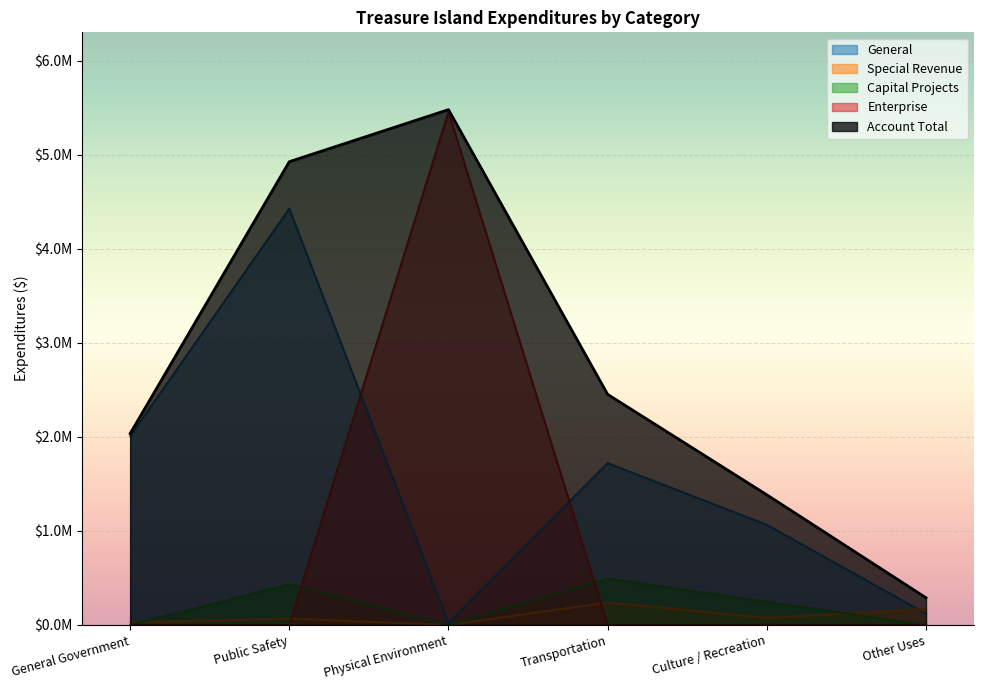

Where does the Special Revenue series first go above 74632?

Transportation